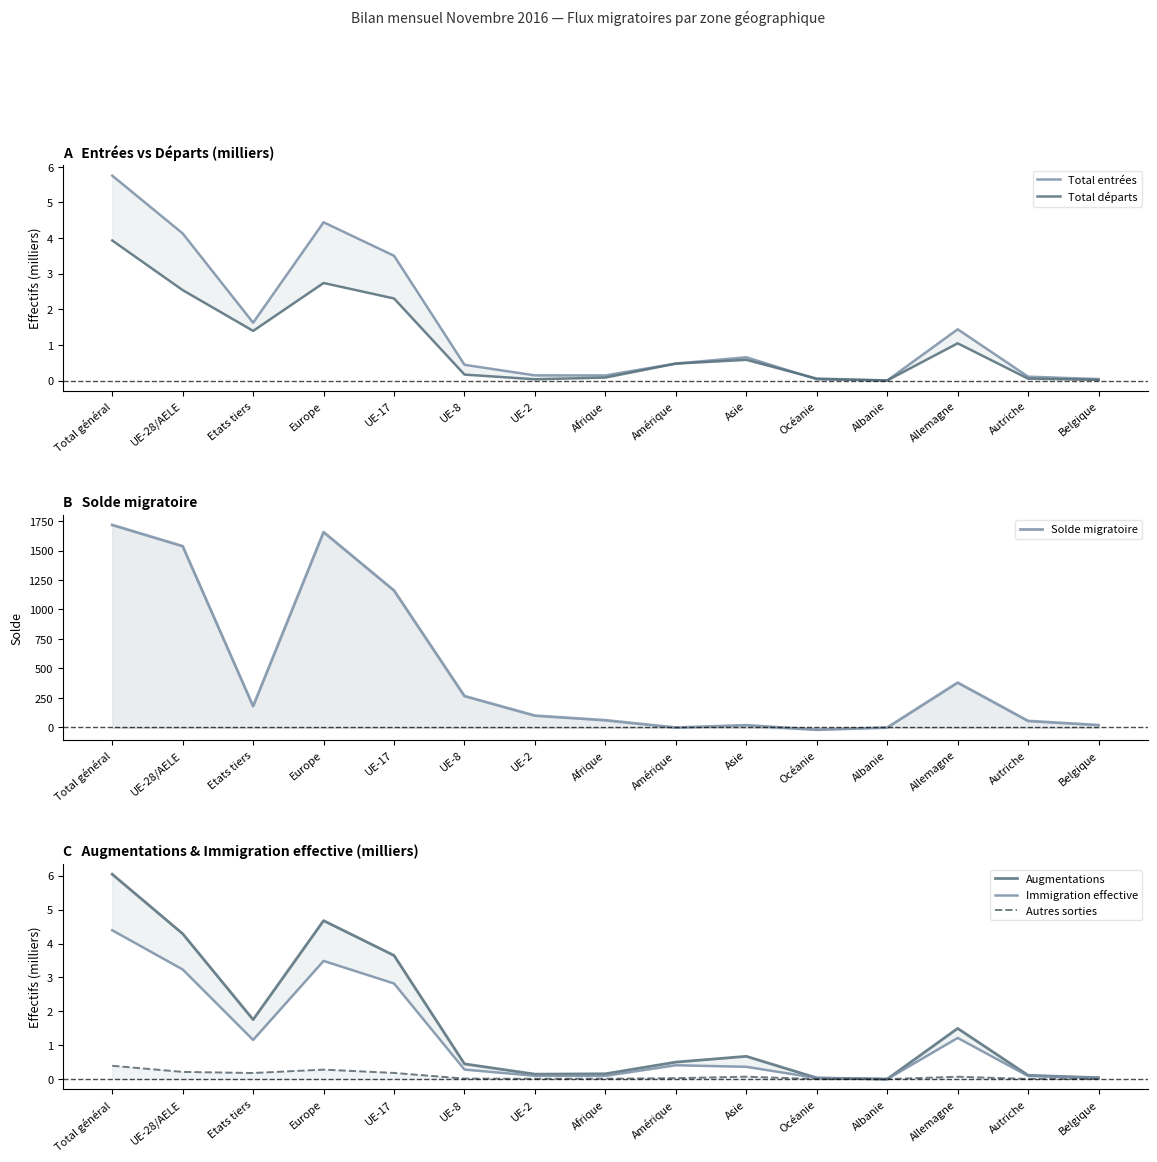

Reading left to right, extract all data points from this chart.

Total entrées: 5.8	4.1	1.6	4.4	3.5	0.4	0.1	0.1	0.5	0.7	0.0	0.0	1.4	0.1	0.0
Total départs: 3.9	2.5	1.4	2.7	2.3	0.2	0.0	0.1	0.5	0.6	0.1	0.0	1.0	0.1	0.0
Solde migratoire: 1717.0	1537.0	180.0	1656.0	1161.0	266.0	100.0	61.0	-1.0	19.0	-20.0	-1.0	380.0	55.0	20.0
Augmentations: 6.0	4.3	1.8	4.7	3.6	0.4	0.1	0.2	0.5	0.7	0.0	0.0	1.5	0.1	0.0
Immigration effective: 4.4	3.2	1.2	3.5	2.8	0.3	0.1	0.1	0.4	0.4	0.0	0.0	1.2	0.1	0.0
Autres sorties: 0.4	0.2	0.2	0.3	0.2	0.0	0.0	0.0	0.0	0.1	0.0	0.0	0.1	0.0	0.0